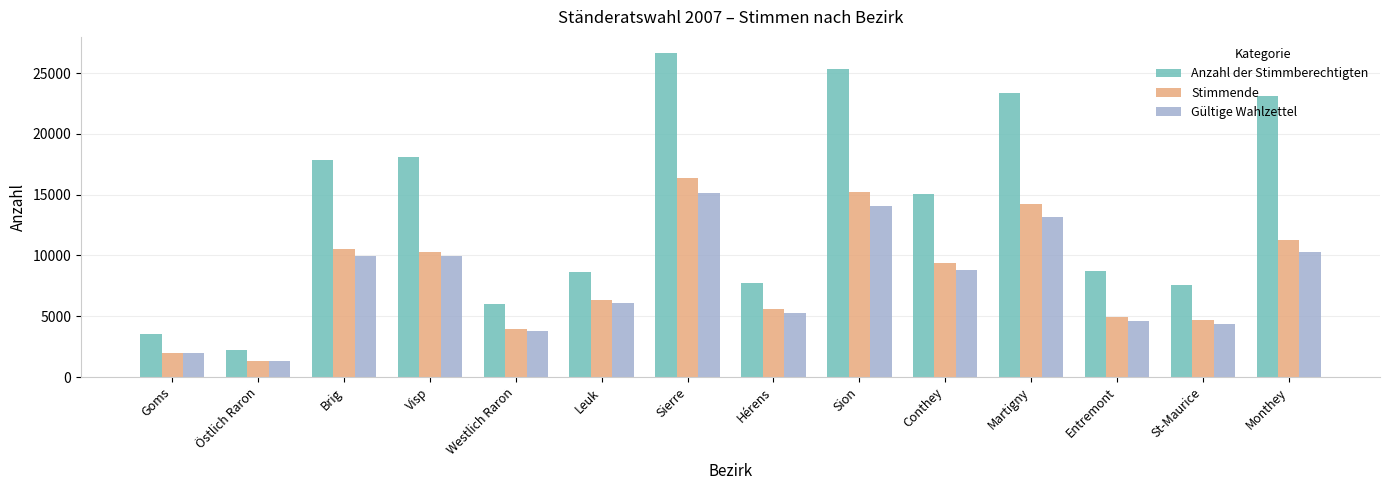

What is the spread (max minus min) of values at Brig?

7930